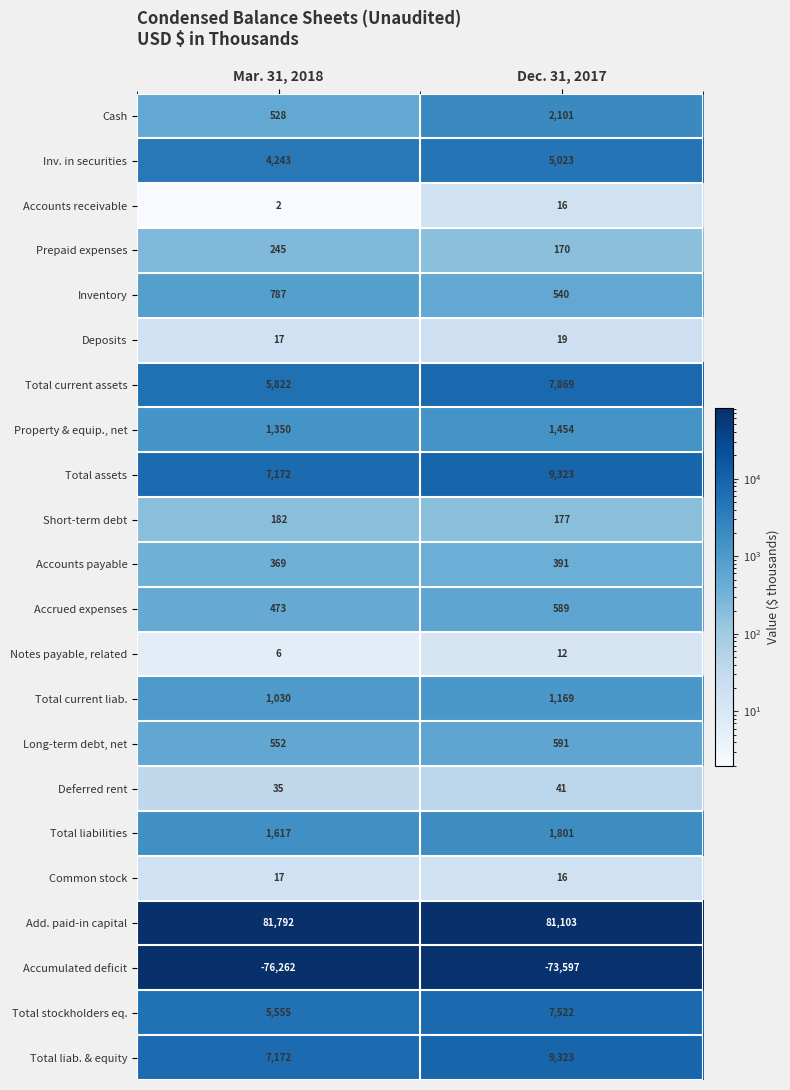

At which label does Total liab. & equity reach its peak?

Dec. 31, 2017